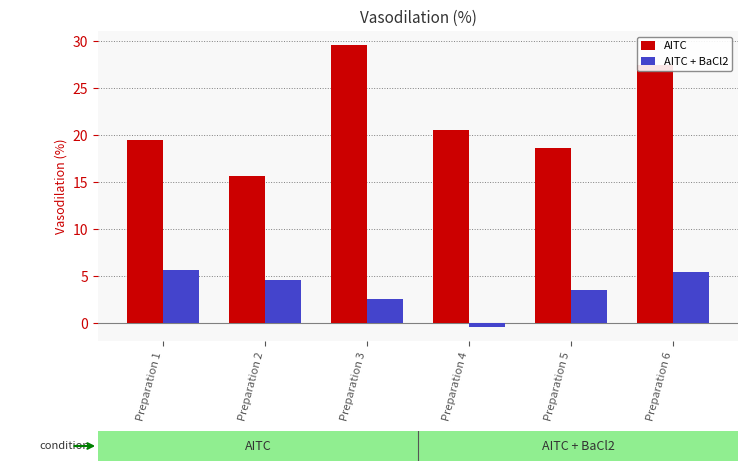

How many bars are there in total?

12